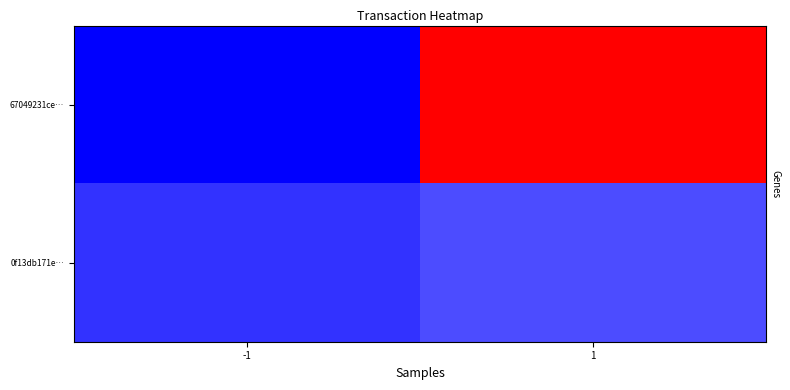

At which category does the chart reach its minimum across all series?

-1